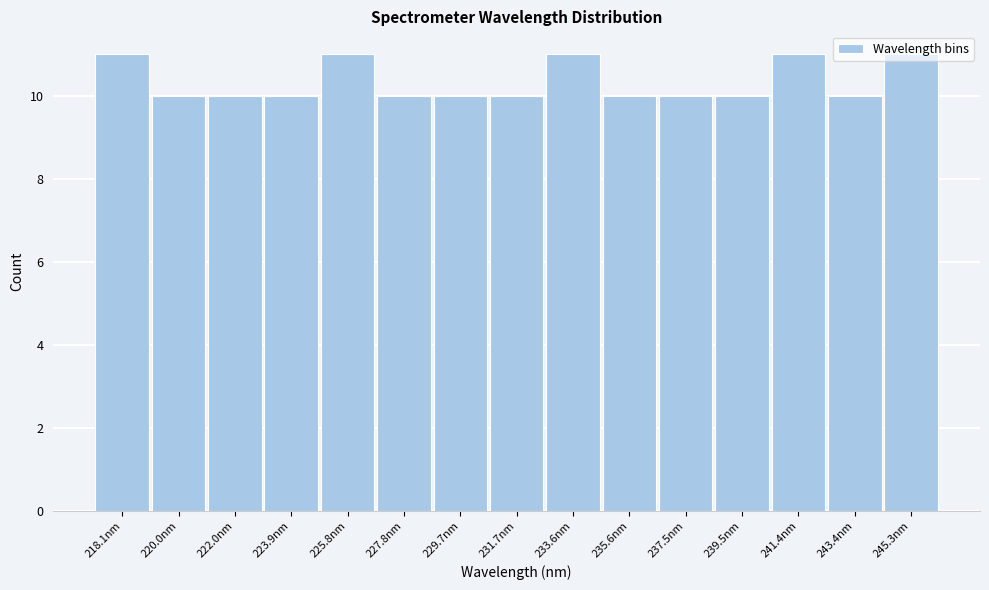

What is the maximum value shown in the chart?

11